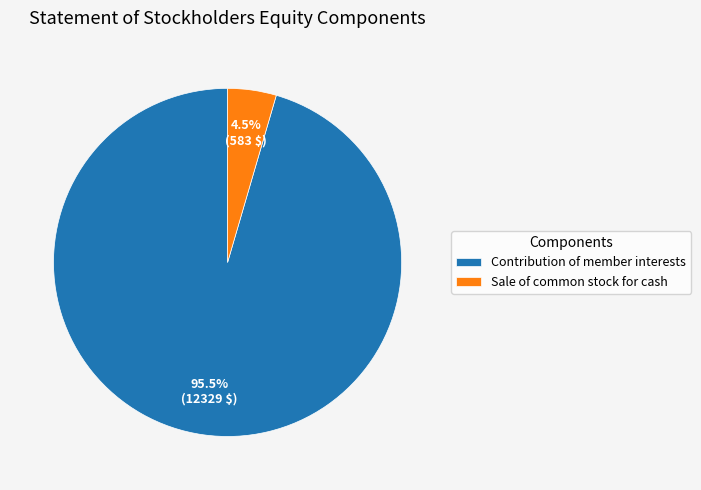

Does Sale of common stock for cash represent more than half of the total?

No